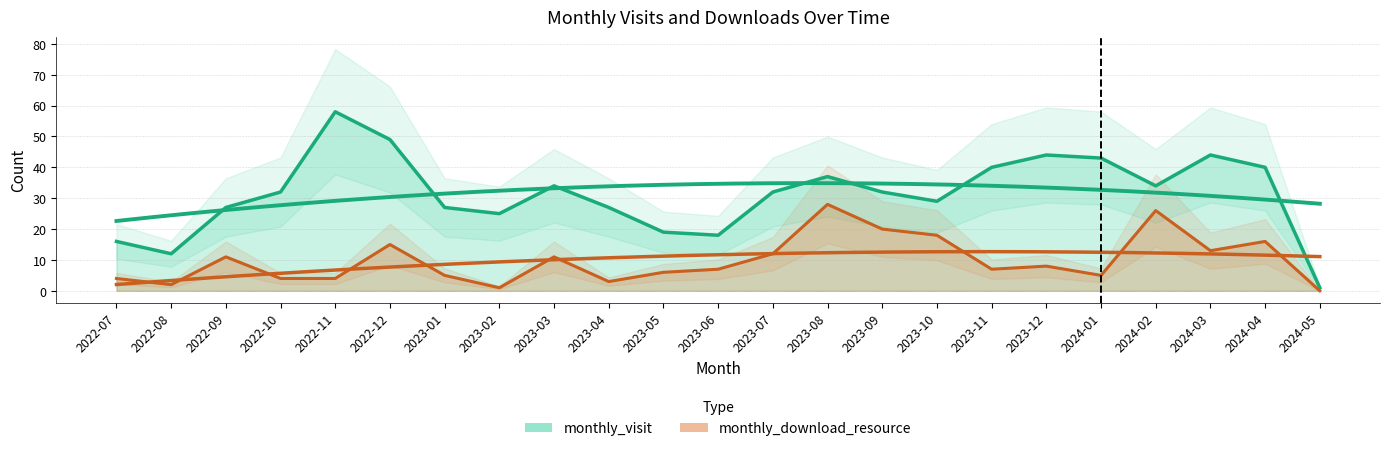

True or false: monthly_visit and monthly_download_resource intersect in this chart.

False